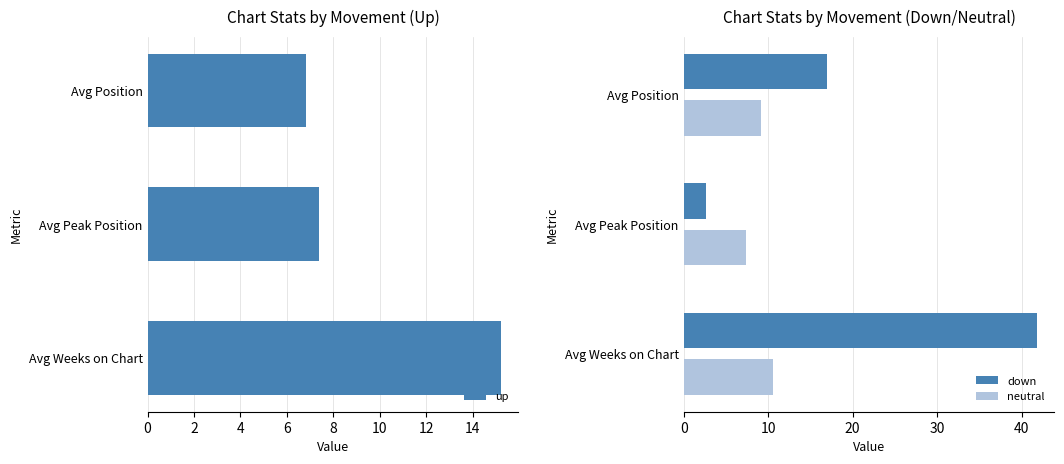

What is the sum of all neutral values?

27.2